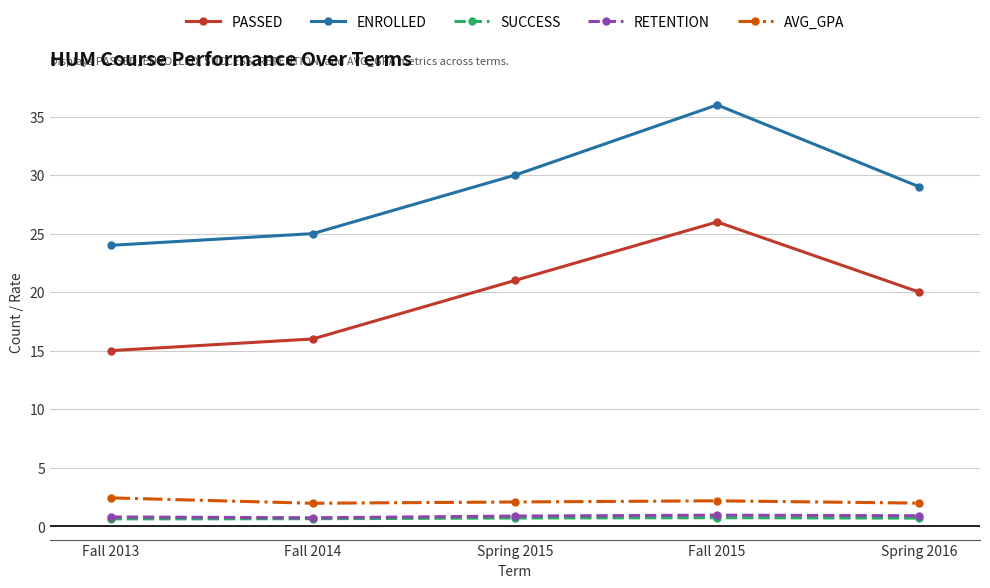

True or false: AVG_GPA and SUCCESS intersect in this chart.

False